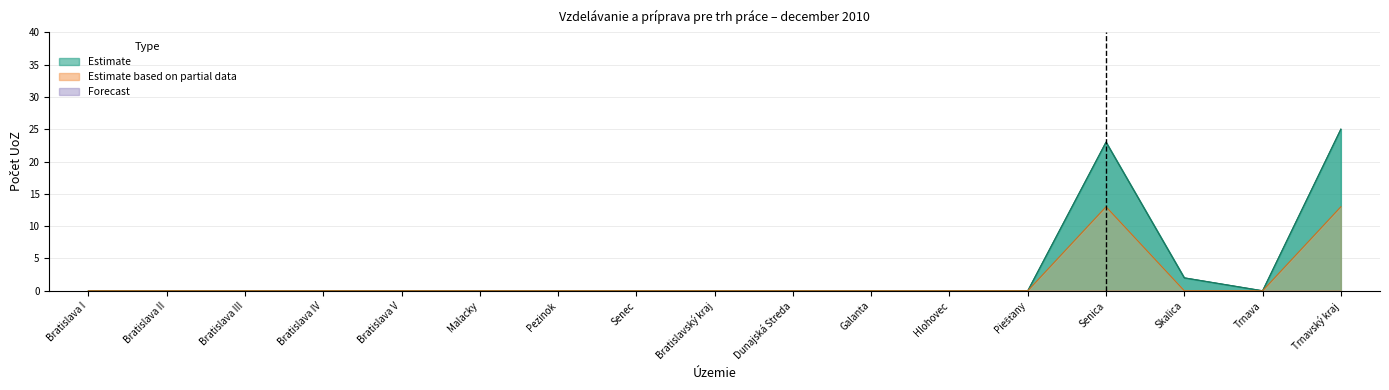

The zaradení UoZ (prítok) series shows 0 at Bratislava III. True or false?

True